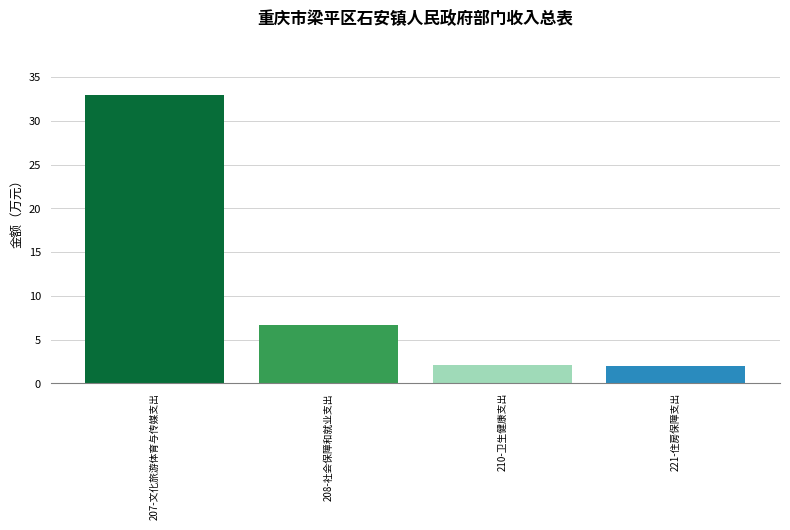

What is the change in value from 208-社会保障和就业支出 to 210-卫生健康支出?

-4.6